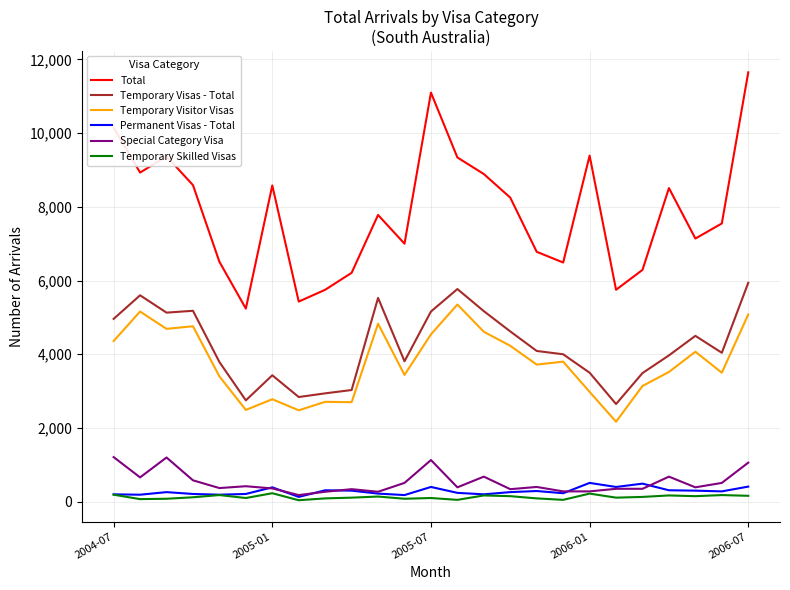

Which series has the largest total across all categories?

Total